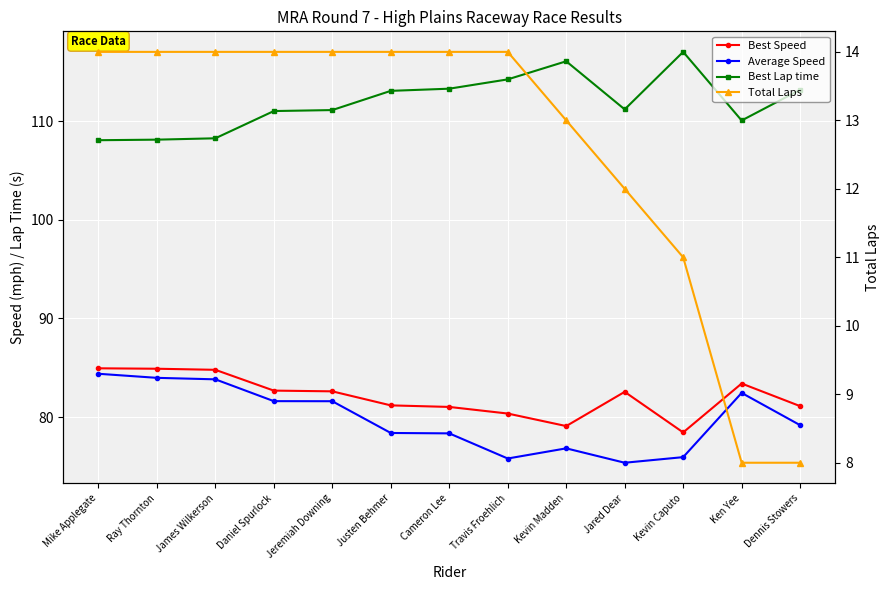

What is the total value across all series at Jared Dear?

281.1